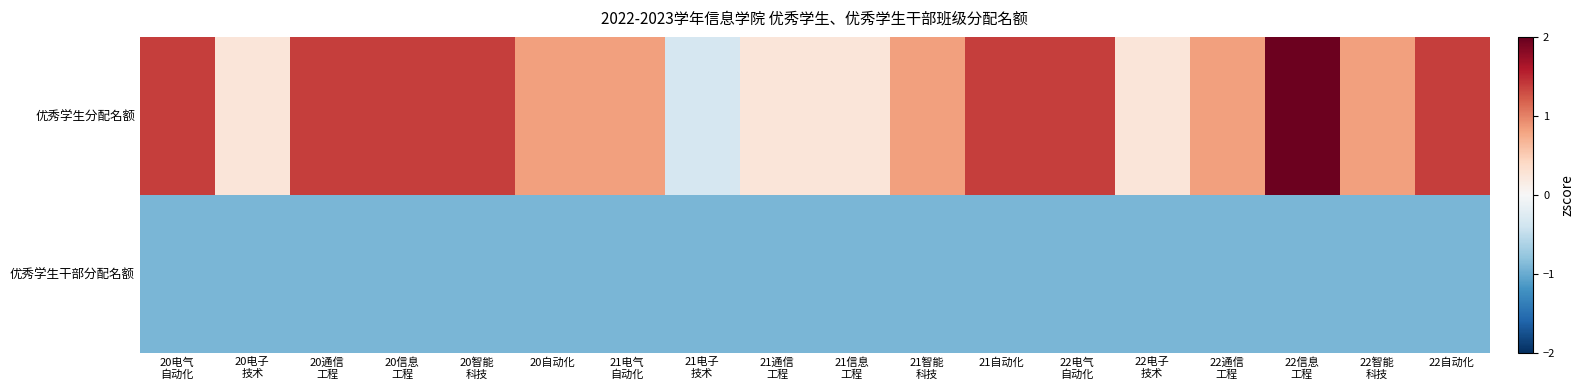

At which category is the sum across all series the highest?

22信息
工程